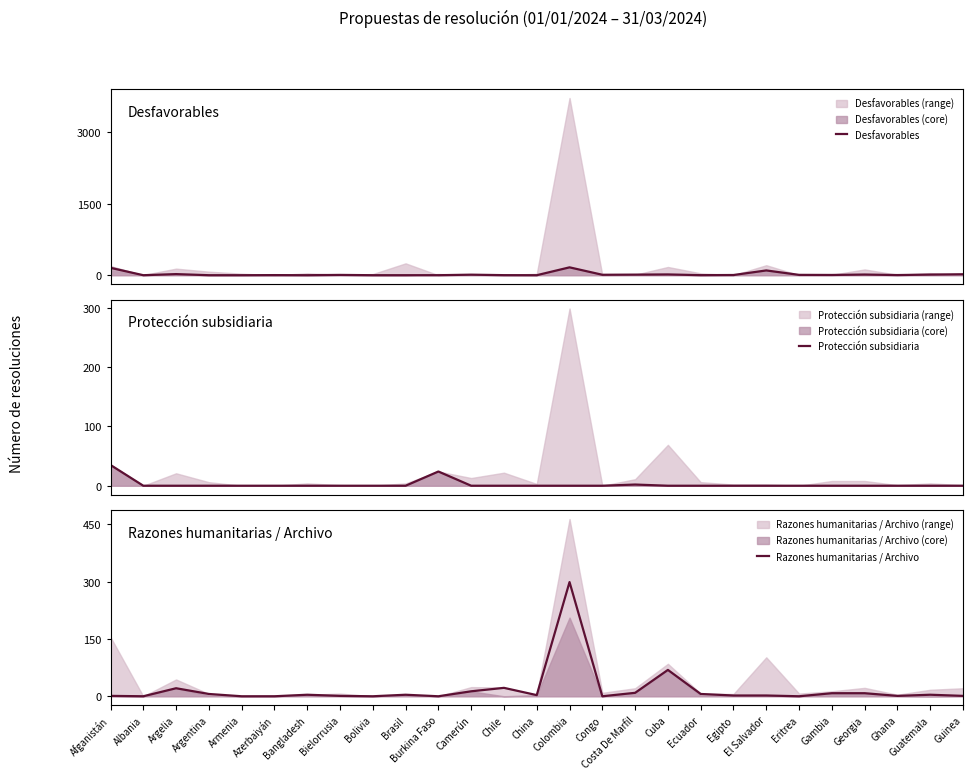

Rank the series at Armenia from highest to lowest value.

Desfavorables, Protección subsidiaria, Razones humanitarias / Archivo